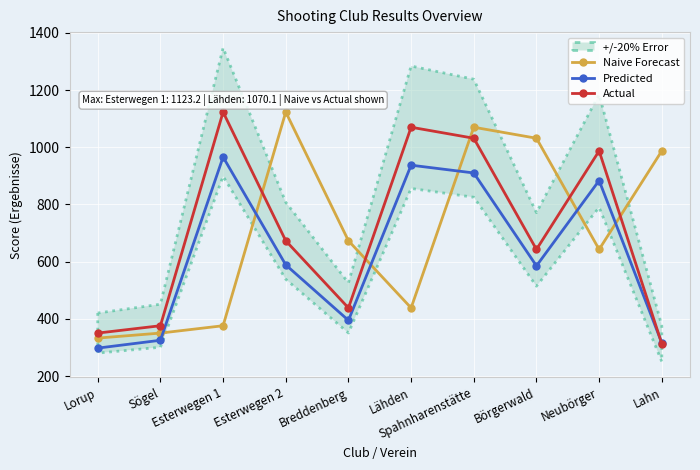

Reading left to right, what are all the values shown in this chart?

Naive Forecast: 332.8	350.3	376.0	1123.2	673.1	438.3	1070.1	1031.6	642.8	987.3
Predicted: 297.8	325.2	965.8	588.8	394.8	937.4	910.2	585.3	883.6	316.0
Actual: 350.3	376.0	1123.2	673.1	438.3	1070.1	1031.6	642.8	987.3	312.9